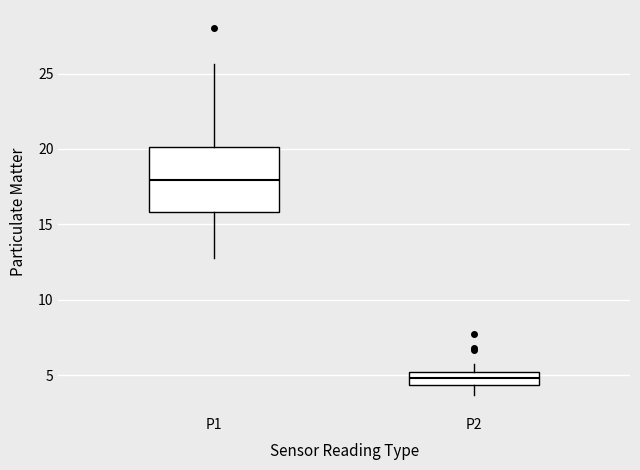

Reading left to right, read every box against the y-axis: the position of its median line, the range the box covers, and the ends of its whiskers. The values are not printed on the chart, so give them approximately, as read against the axis.

P1: median 18.0, box 16.0 to 20.0, whiskers 13.0 to 25.5
P2: median 5.0 (inside the box), box 4.5 to 5.0, whiskers 3.5 to 5.5